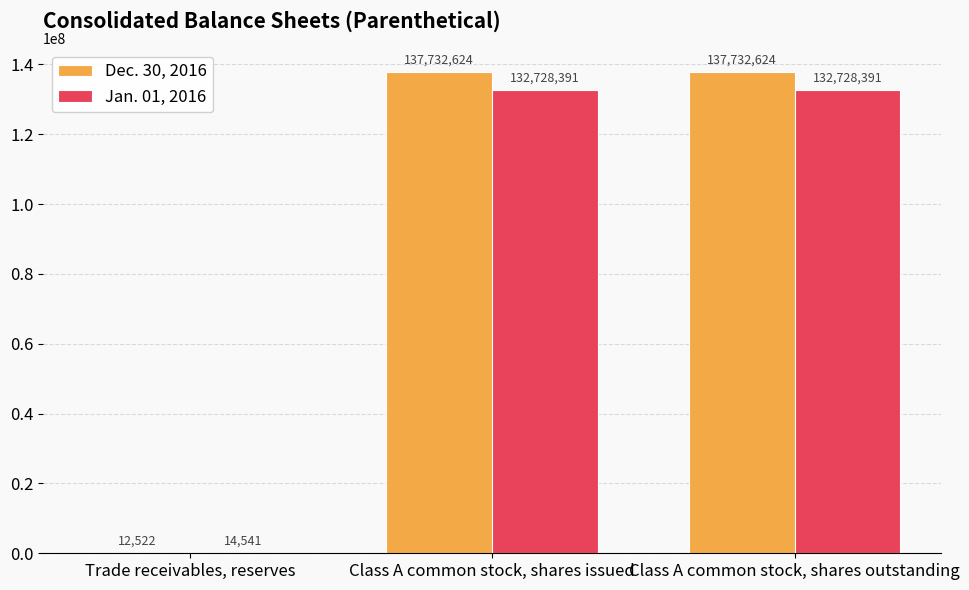

Reading left to right, extract all data points from this chart.

Dec. 30, 2016: 12522	137732624	137732624
Jan. 01, 2016: 14541	132728391	132728391